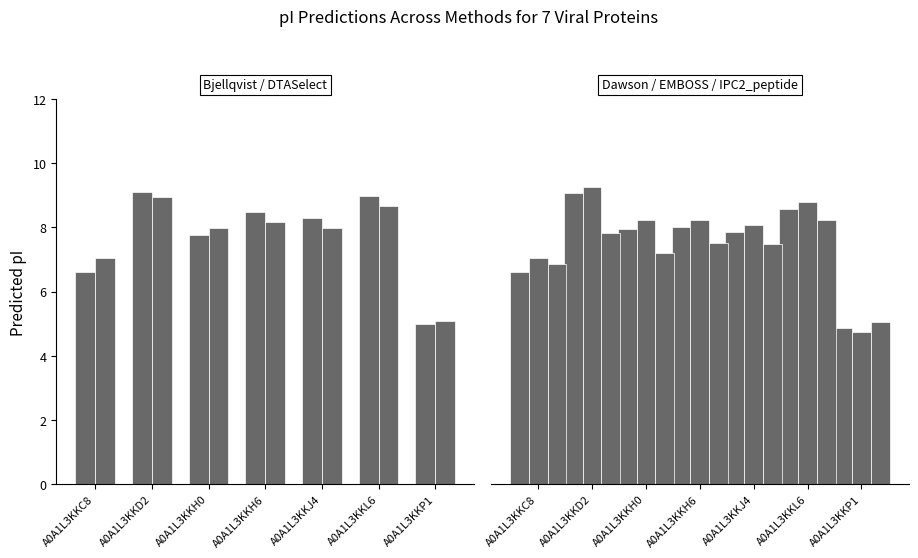

At A0A1L3KKD2, list the series in order from largest to smallest.

EMBOSS, Bjellqvist, Dawson, DTASelect, IPC2_peptide